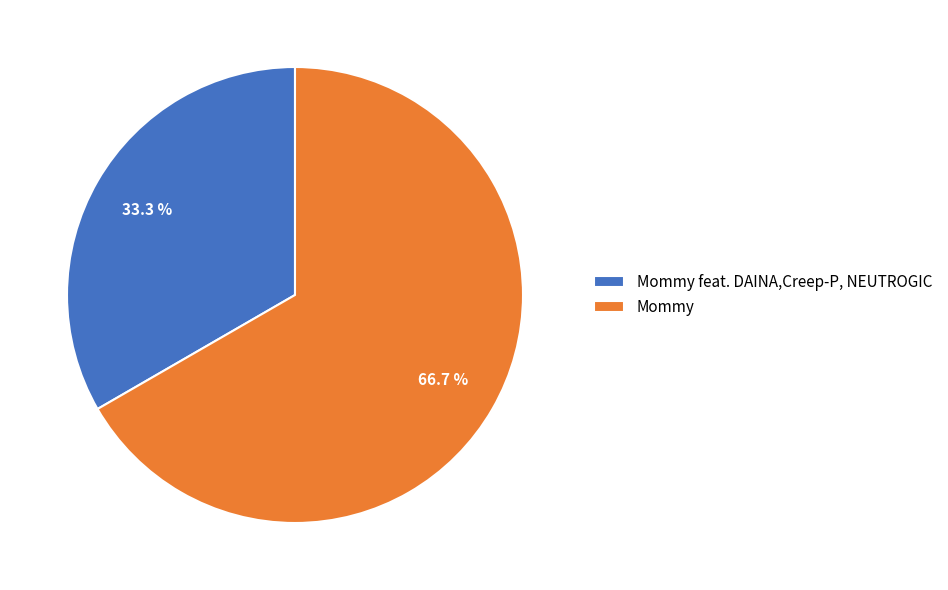

What is the smallest slice in the pie chart?

Mommy feat. DAINA,Creep-P, NEUTROGIC